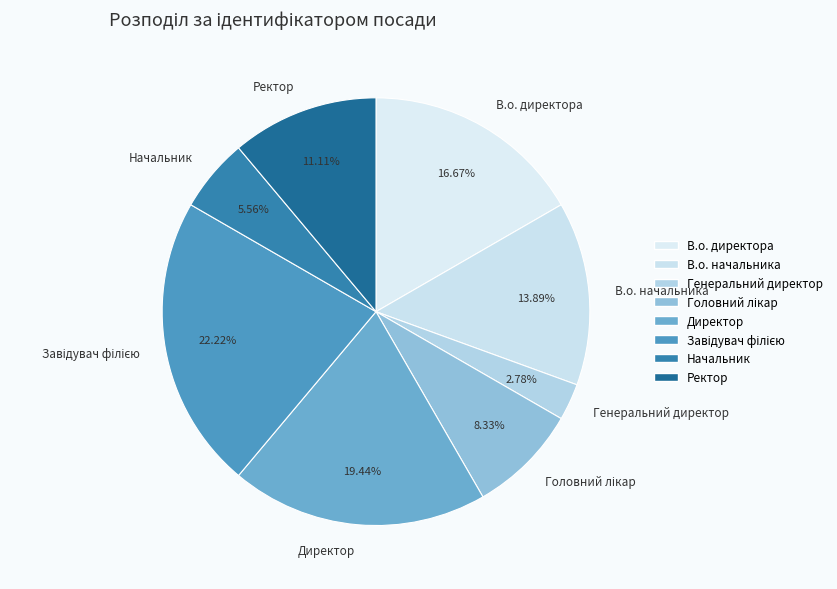

Do Начальник and Генеральний директор together represent more than half of the pie?

No